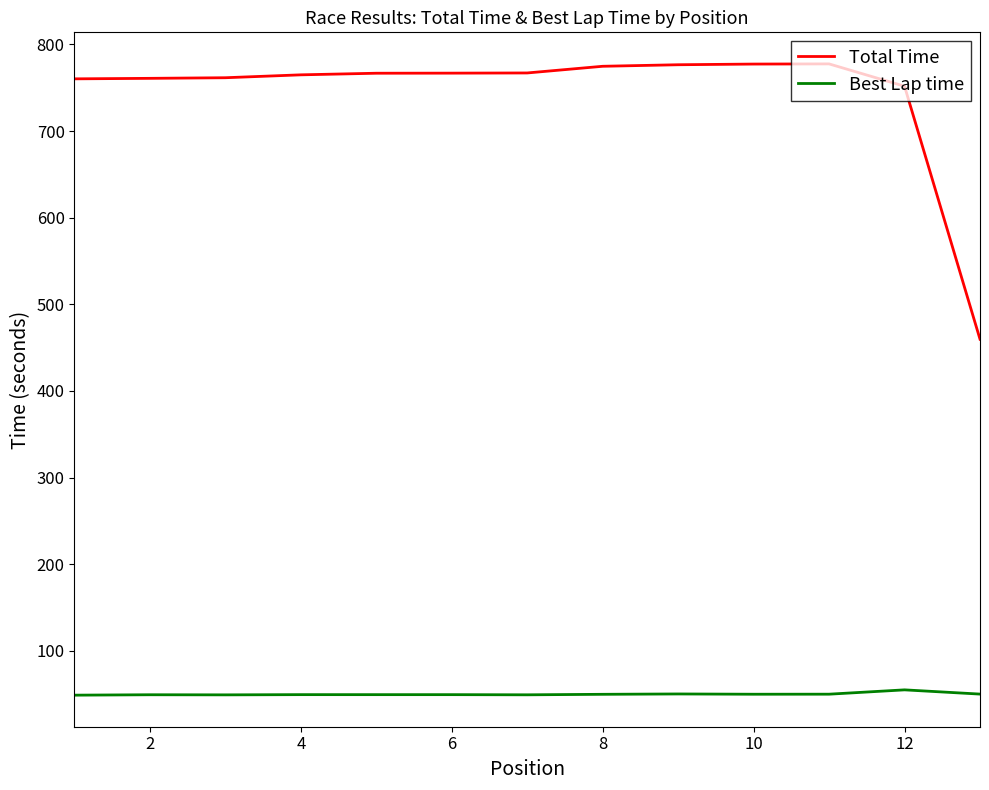

What is the minimum value shown in the chart?

49.0